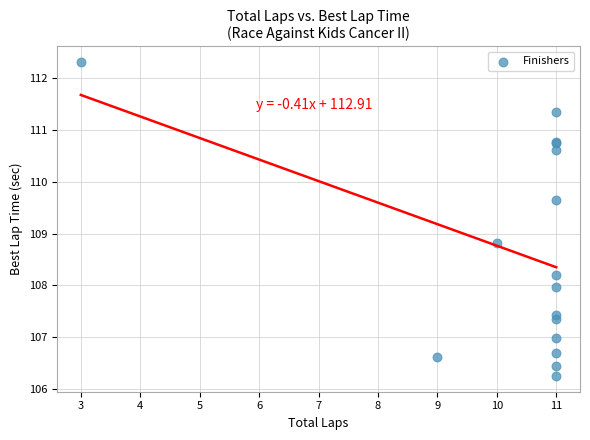

What Y value in the scatter plot is closest to 109?

108.8